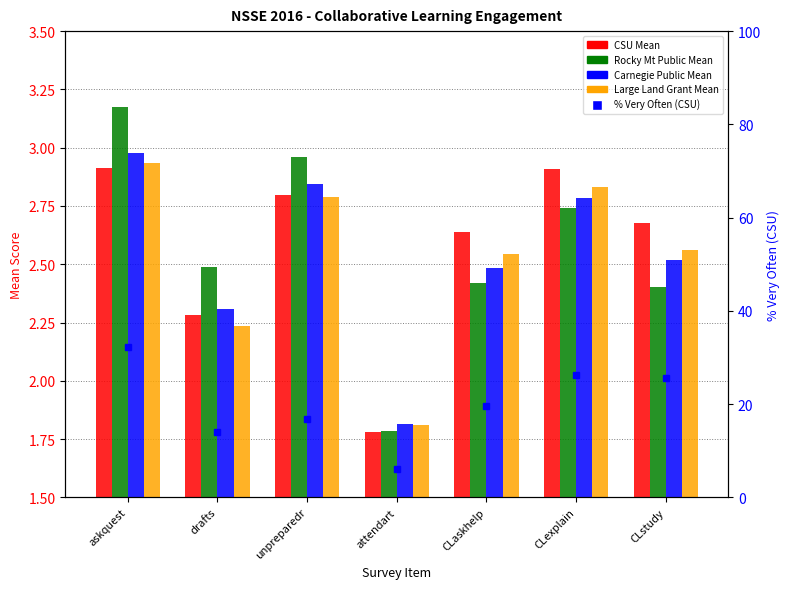

List the labels in order of Large Land Grant Mean value, largest first.

askquest, CLexplain, unpreparedr, CLstudy, CLaskhelp, drafts, attendart